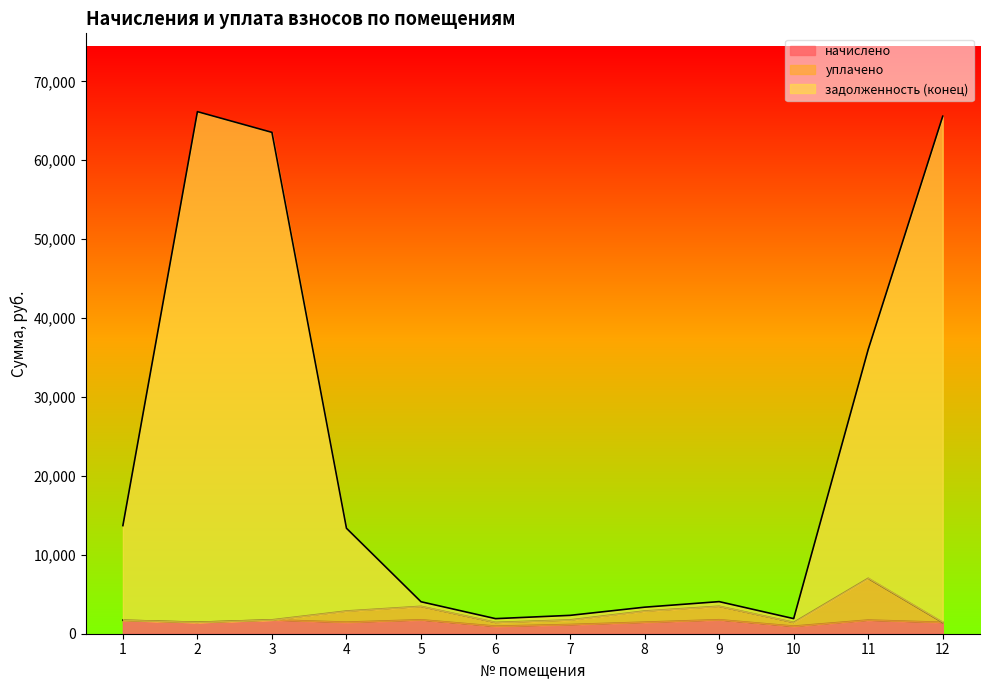

Is the value of уплачено at 4 greater than the value of начислено at 10?

Yes